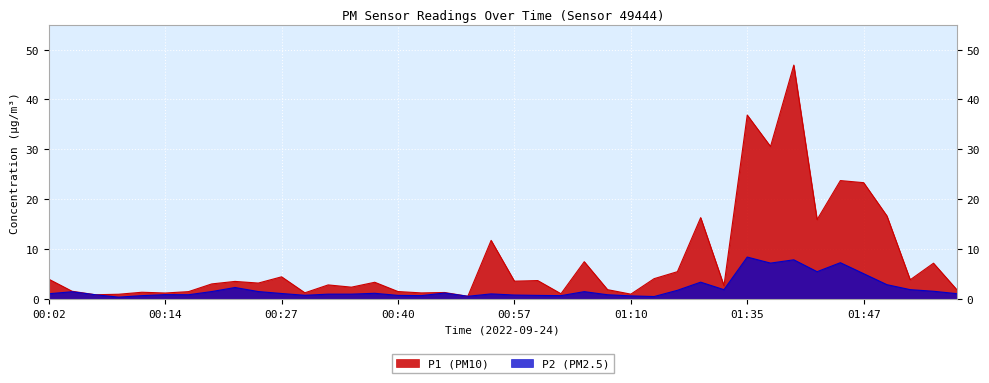

What is the label of the 33rd point from the left?

01:40